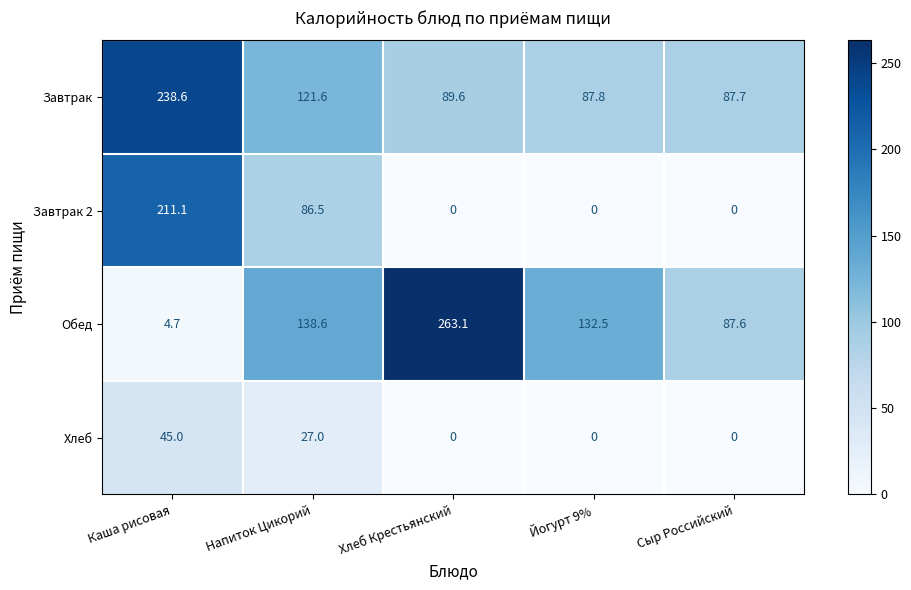

The Хлеб series shows -29.9 at Сыр Российский. True or false?

False